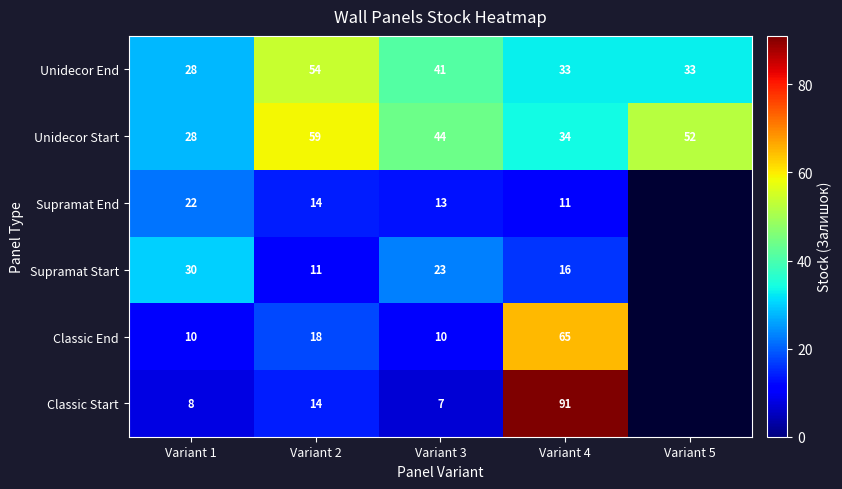

The value of Unidecor Start at Variant 5 is 52. True or false?

True